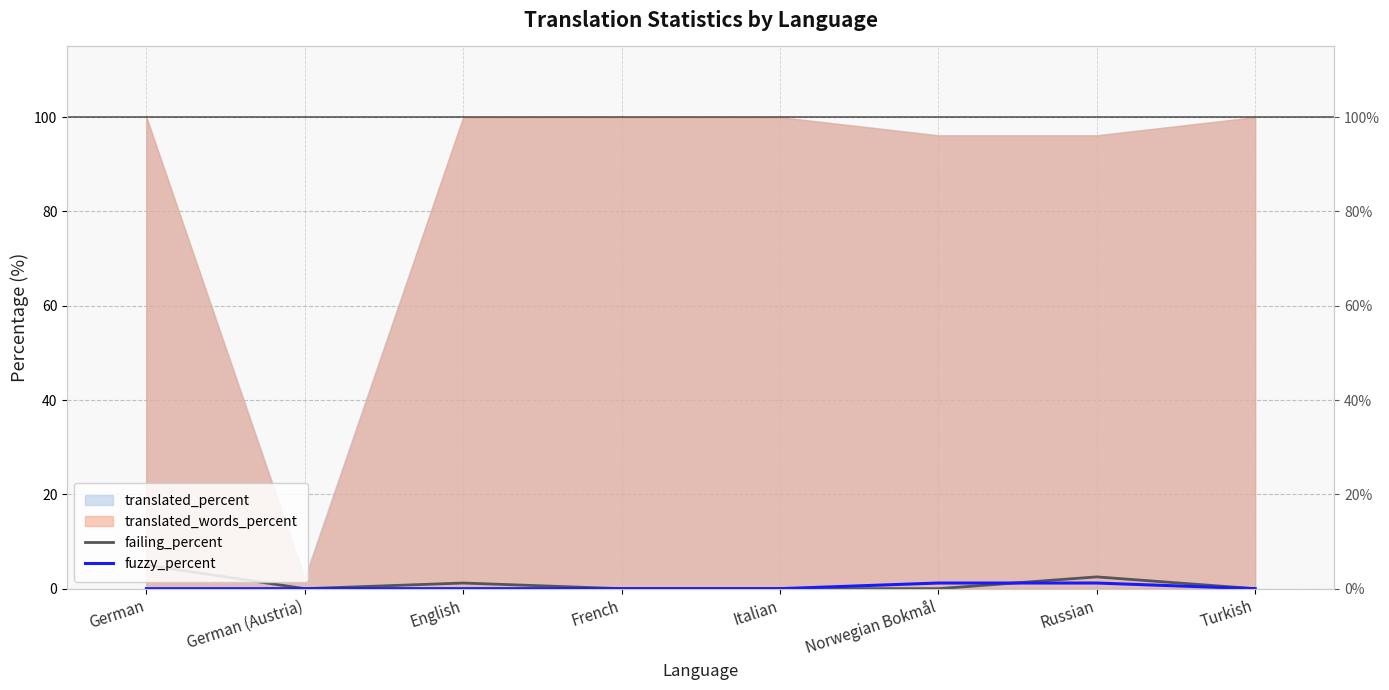

List the labels in order of fuzzy_percent value, largest first.

Norwegian Bokmål, Russian, German, German (Austria), English, French, Italian, Turkish